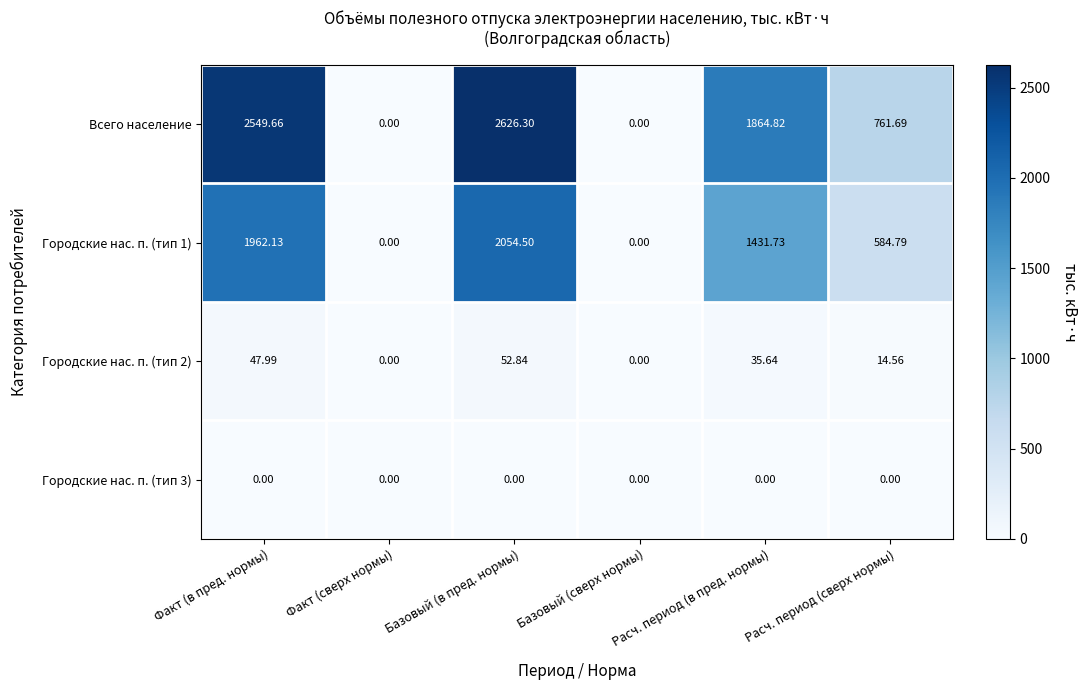

What is the maximum value shown in the chart?

2626.3